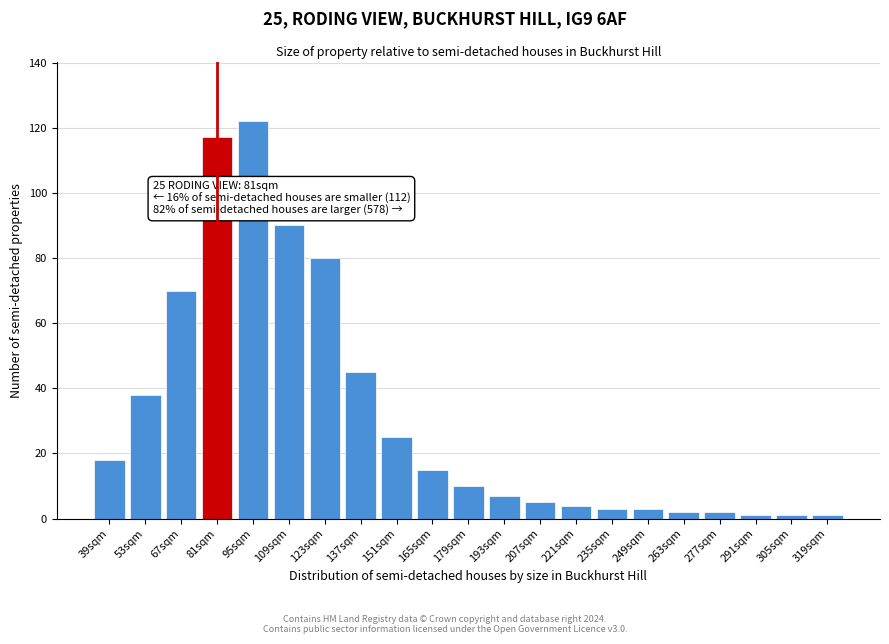

Reading left to right, list all the values displayed in this chart.

39sqm=18	53sqm=38	67sqm=70	81sqm=117	95sqm=122	109sqm=90	123sqm=80	137sqm=45	151sqm=25	165sqm=15	179sqm=10	193sqm=7	207sqm=5	221sqm=4	235sqm=3	249sqm=3	263sqm=2	277sqm=2	291sqm=1	305sqm=1	319sqm=1